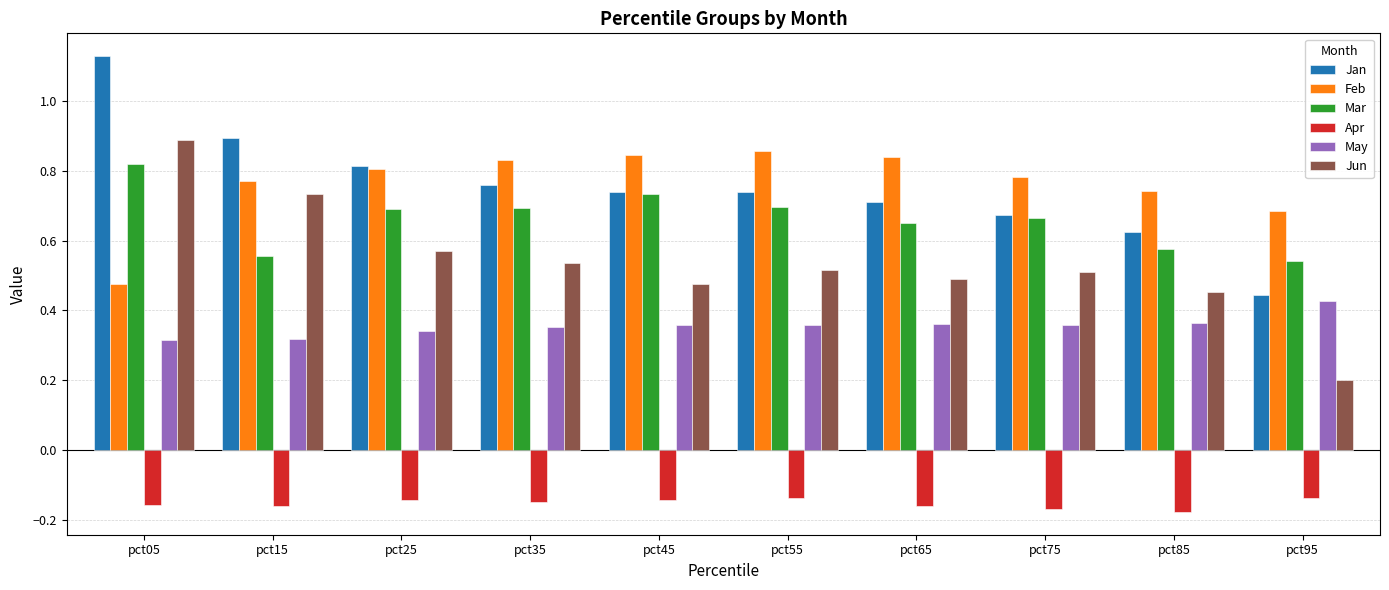

The value of May at pct95 is 0.6. True or false?

False